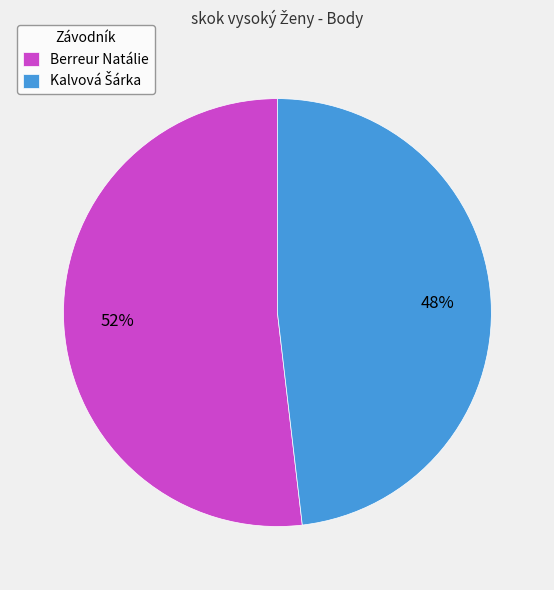

To the nearest percent, what is the difference between the largest and smallest slice percentages?

4%